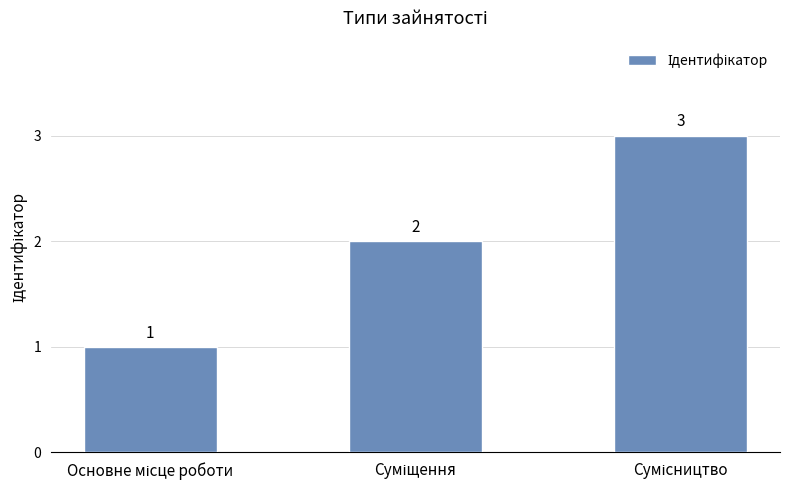

Are the bars grouped side by side (vs. stacked)?

No